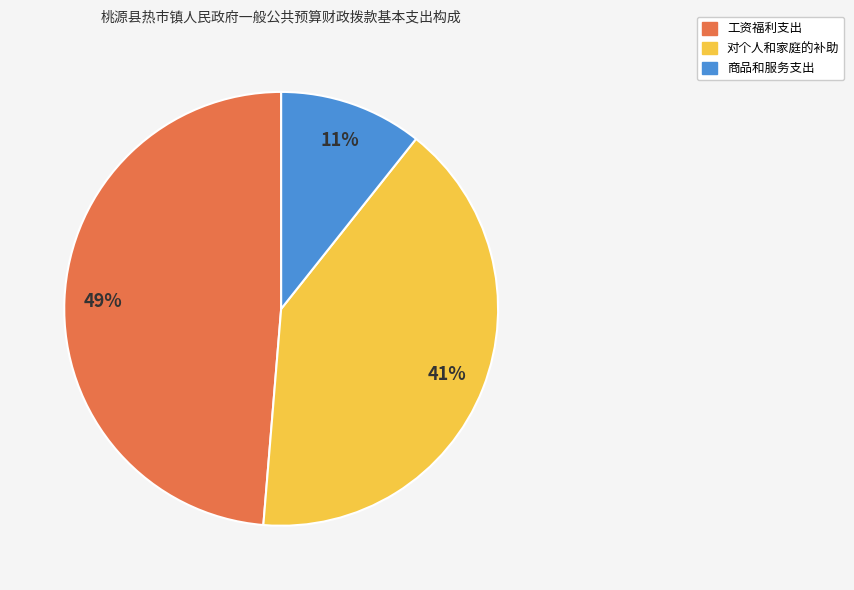

The 工资福利支出 slice represents 60% of the pie. True or false?

False